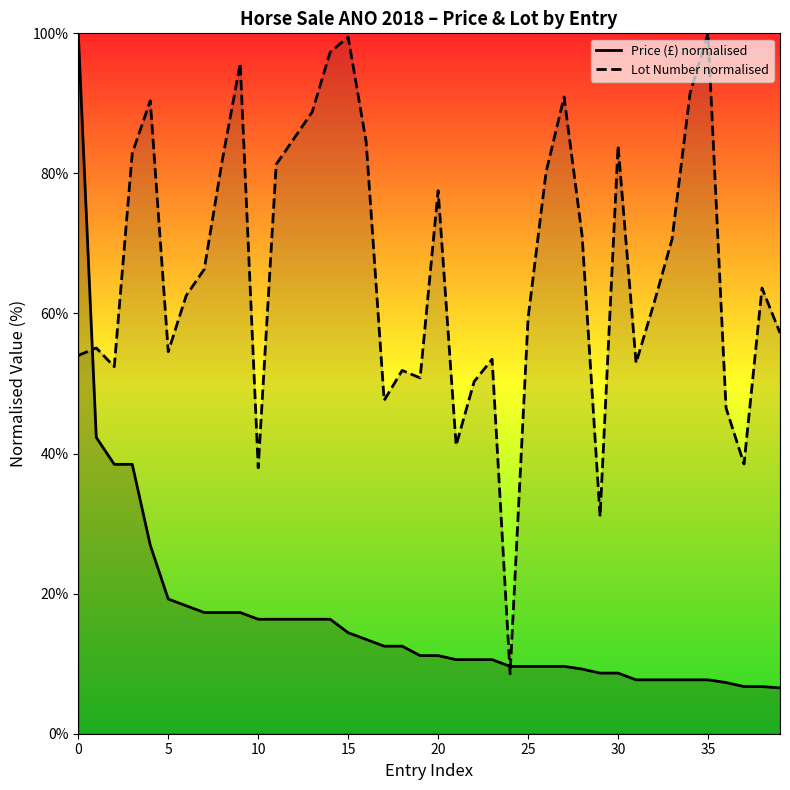

Reading left to right, what are all the values shown in this chart?

Price (£) normalised: 100.0	42.3	38.5	38.5	26.9	19.2	18.3	17.3	17.3	17.3	16.3	16.3	16.3	16.3	16.3	14.4	13.5	12.5	12.5	11.2	11.2	10.6	10.6	10.6	9.6	9.6	9.6	9.6	9.2	8.7	8.7	7.7	7.7	7.7	7.7	7.7	7.3	6.7	6.7	6.5
Lot Number normalised: 54.0	55.1	52.4	82.9	90.4	54.5	62.6	66.3	81.8	95.7	38.0	81.3	85.0	88.8	97.3	99.5	84.5	47.6	51.9	50.8	77.5	41.2	50.3	53.5	8.6	59.4	80.2	90.9	71.1	31.0	84.0	52.9	61.5	70.6	91.4	100.0	46.5	38.5	63.6	57.2